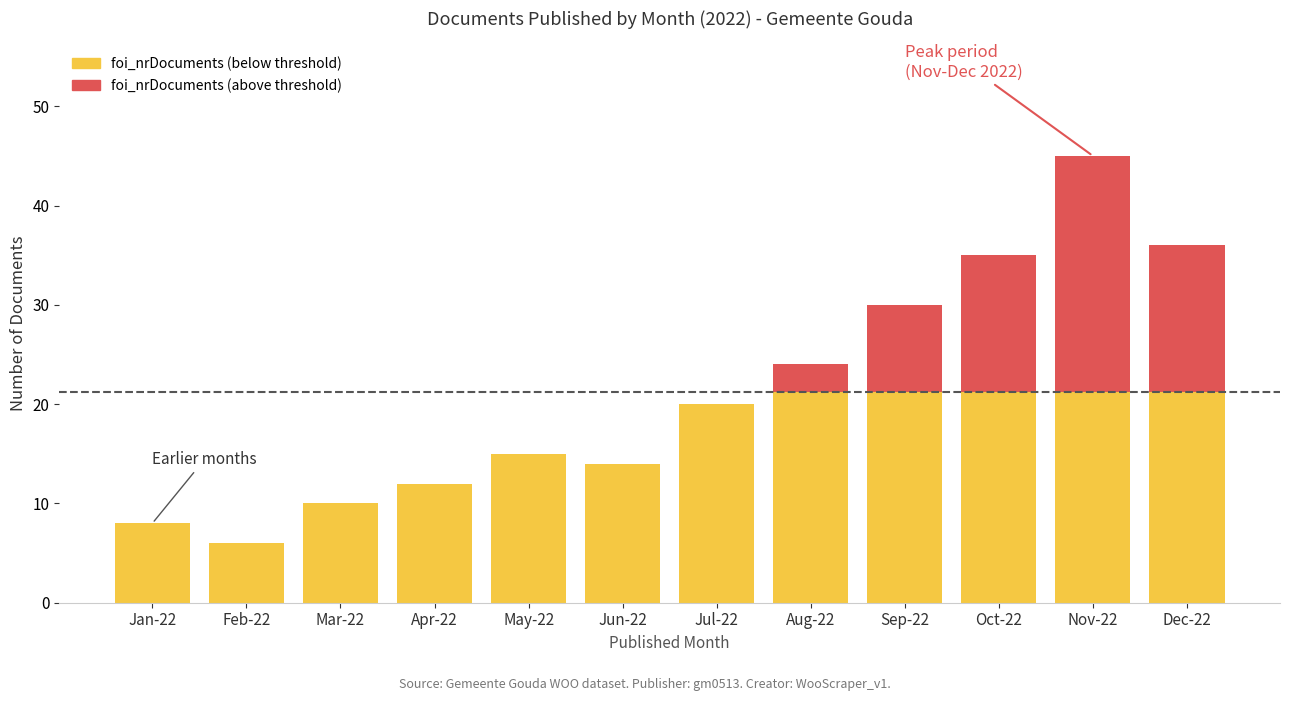

At which category is the sum across all series the highest?

Nov-22